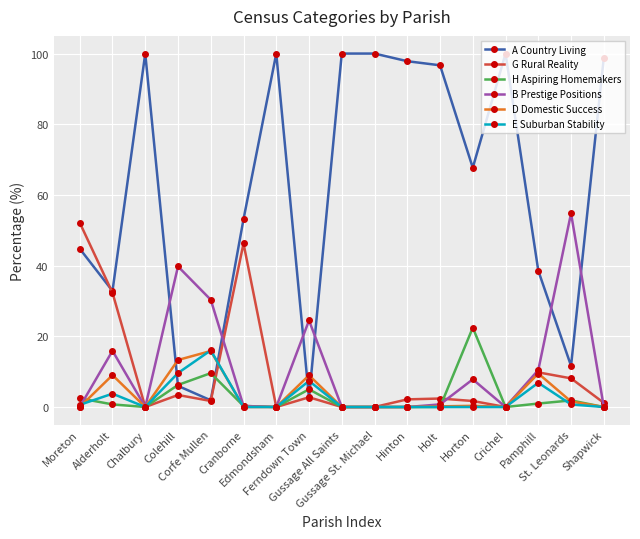

Where is H Aspiring Homemakers nearest to the value 11?

Corfe Mullen